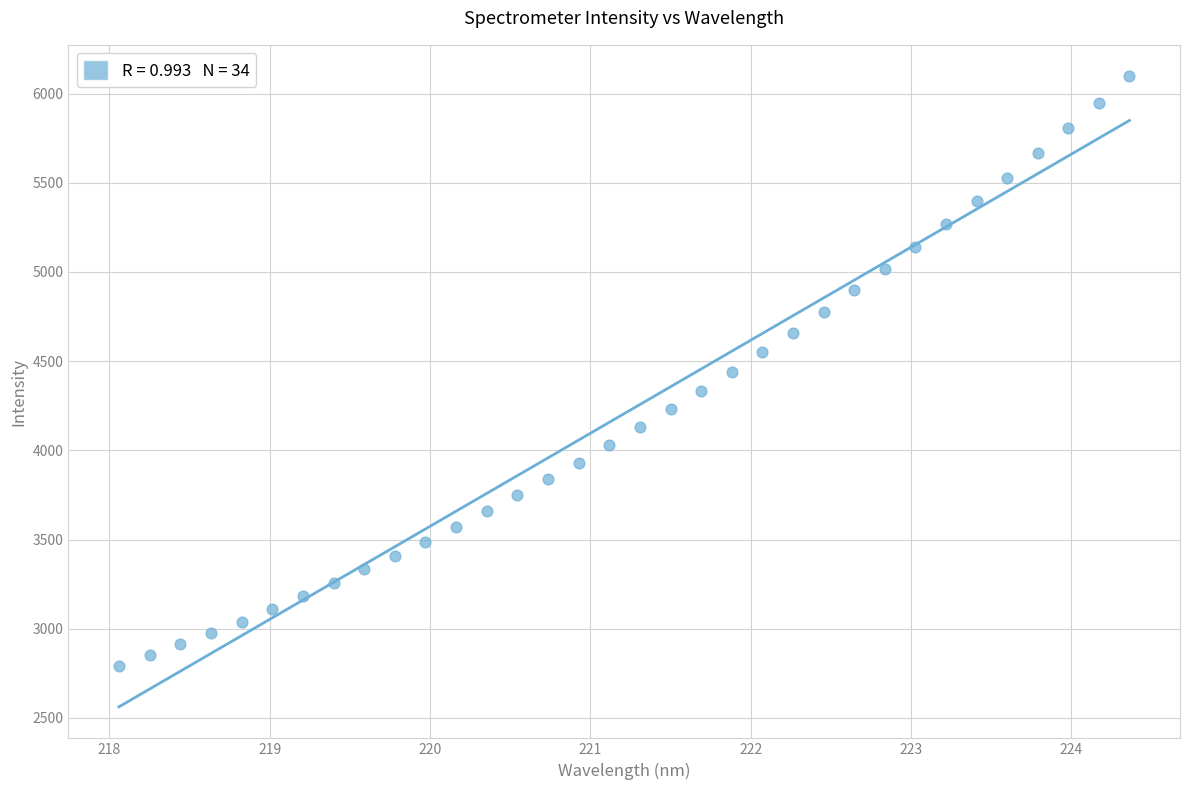

What is the range of Y values (max minus min)?

3305.0